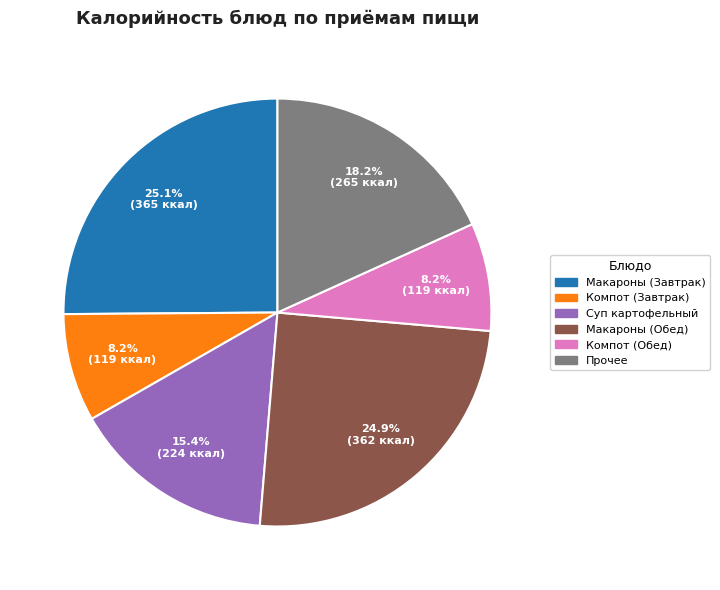

Does any single category account for the majority?

No